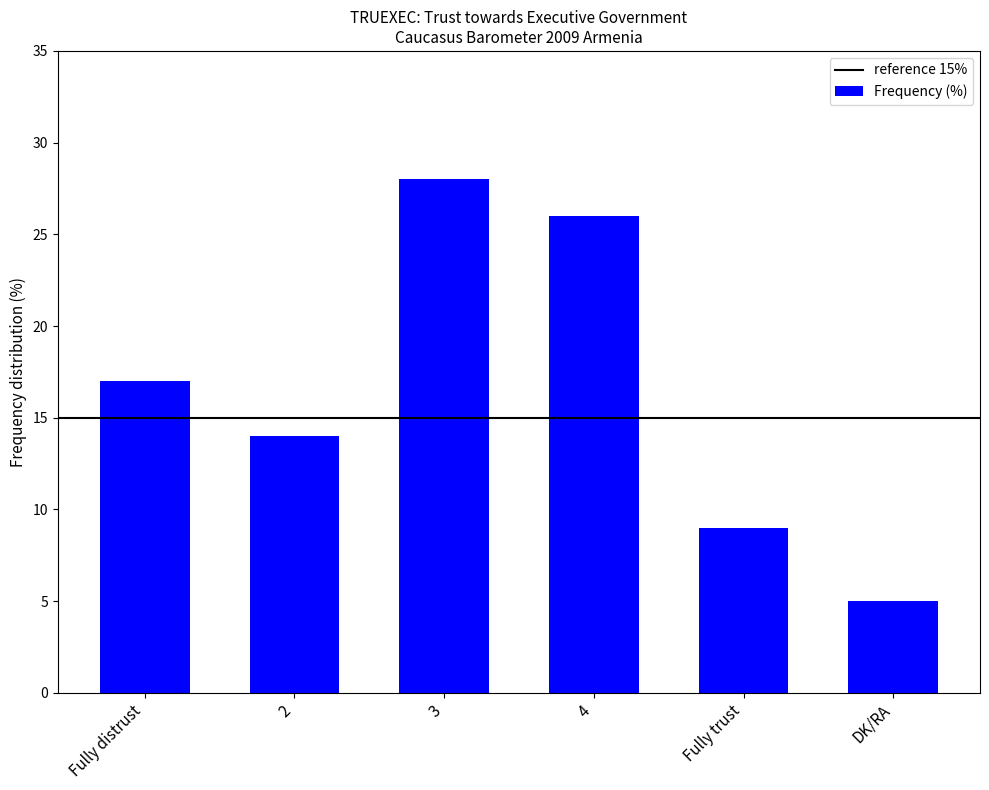

What is the difference between the second highest and minimum values?

21